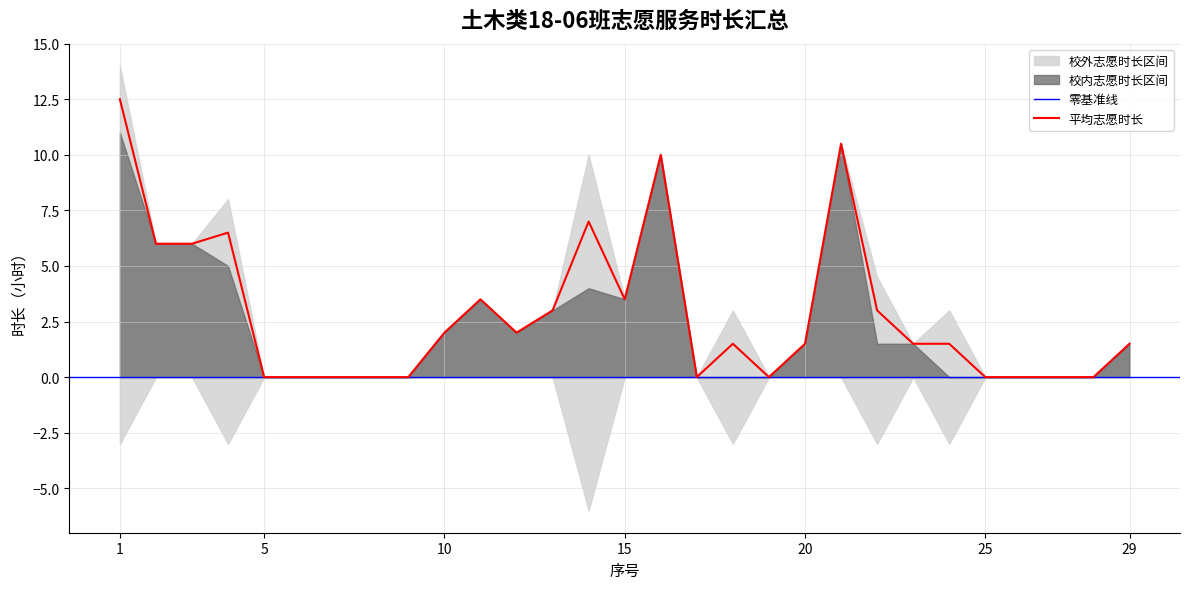

True or false: 校内服务总计时长 has more than 2 points higher than both neighbors.

True